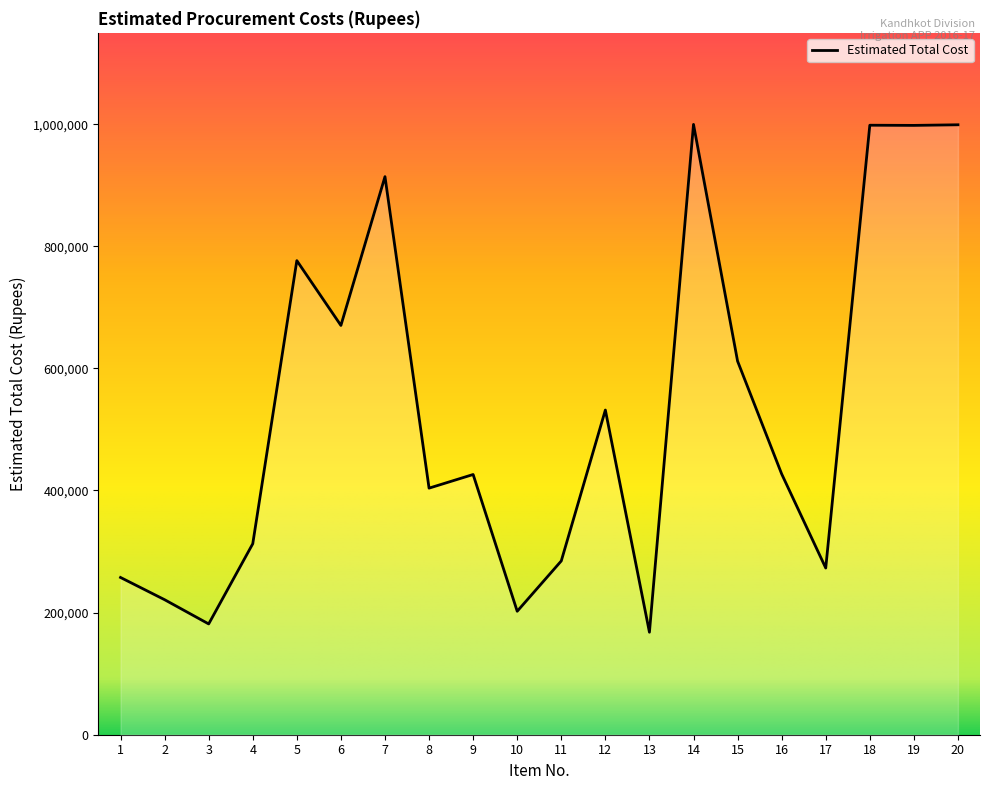

What is the smallest value displayed?

167857